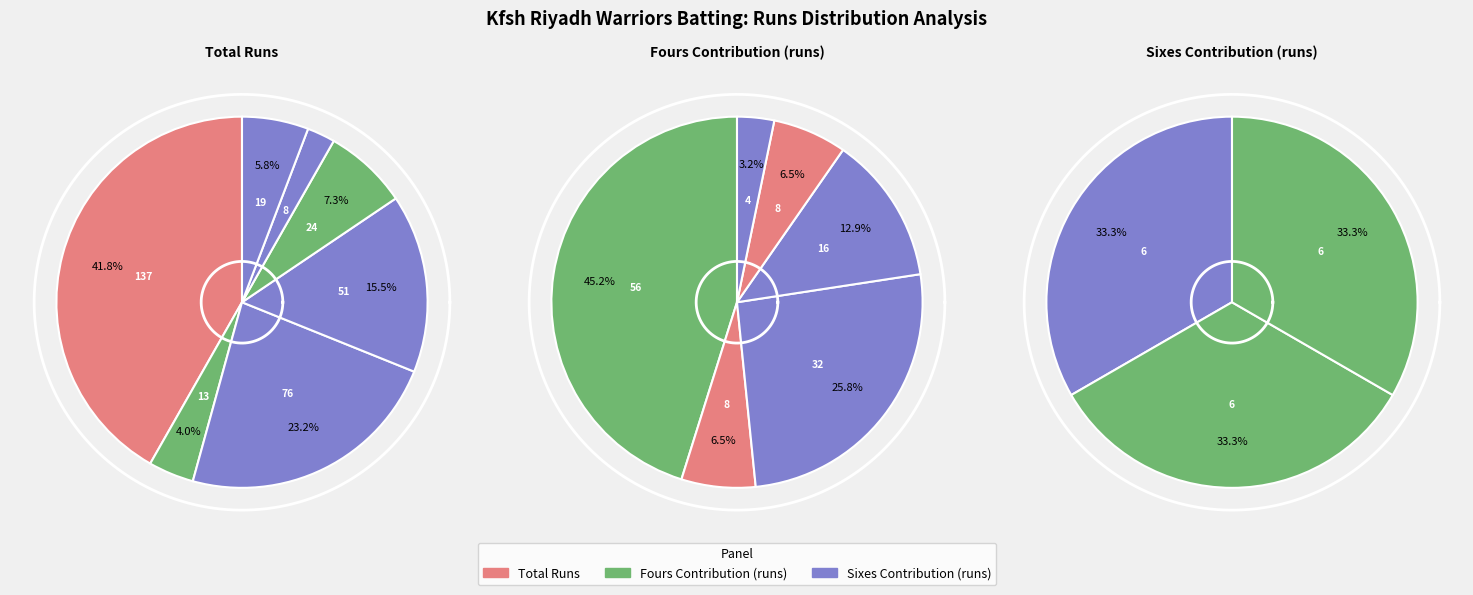

To the nearest percent, what percentage of the pie is Syed Muhammad Adeel?

7%